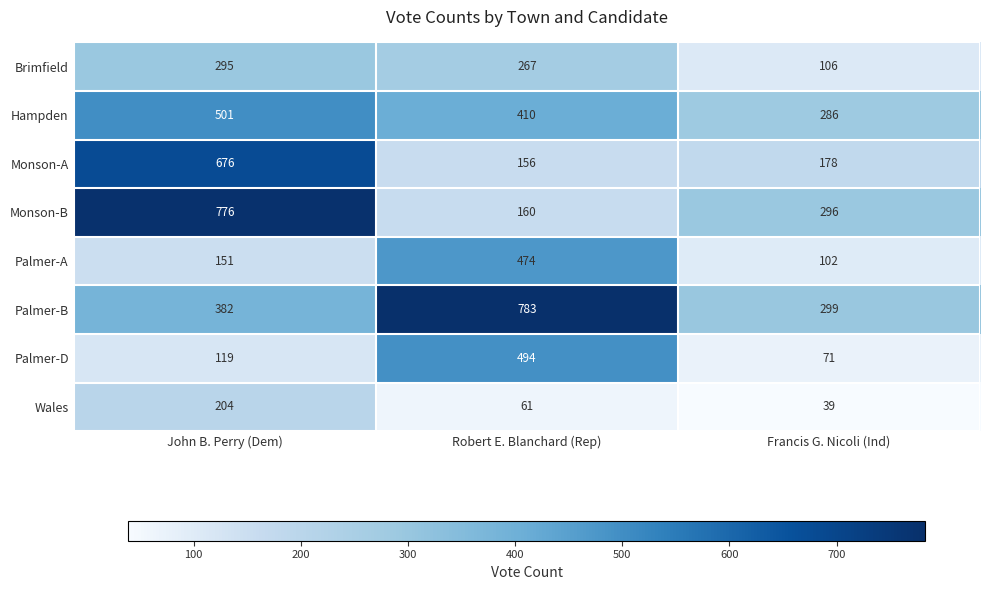

Reading left to right, what are all the values shown in this chart?

Brimfield: John B. Perry (Dem)=295	Robert E. Blanchard (Rep)=267	Francis G. Nicoli (Ind)=106
Hampden: John B. Perry (Dem)=501	Robert E. Blanchard (Rep)=410	Francis G. Nicoli (Ind)=286
Monson-A: John B. Perry (Dem)=676	Robert E. Blanchard (Rep)=156	Francis G. Nicoli (Ind)=178
Monson-B: John B. Perry (Dem)=776	Robert E. Blanchard (Rep)=160	Francis G. Nicoli (Ind)=296
Palmer-A: John B. Perry (Dem)=151	Robert E. Blanchard (Rep)=474	Francis G. Nicoli (Ind)=102
Palmer-B: John B. Perry (Dem)=382	Robert E. Blanchard (Rep)=783	Francis G. Nicoli (Ind)=299
Palmer-D: John B. Perry (Dem)=119	Robert E. Blanchard (Rep)=494	Francis G. Nicoli (Ind)=71
Wales: John B. Perry (Dem)=204	Robert E. Blanchard (Rep)=61	Francis G. Nicoli (Ind)=39